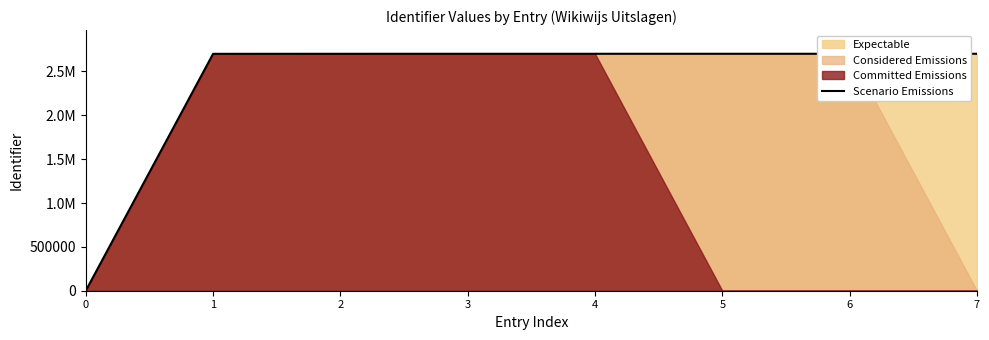

Where does the data first go above 2701749?

5